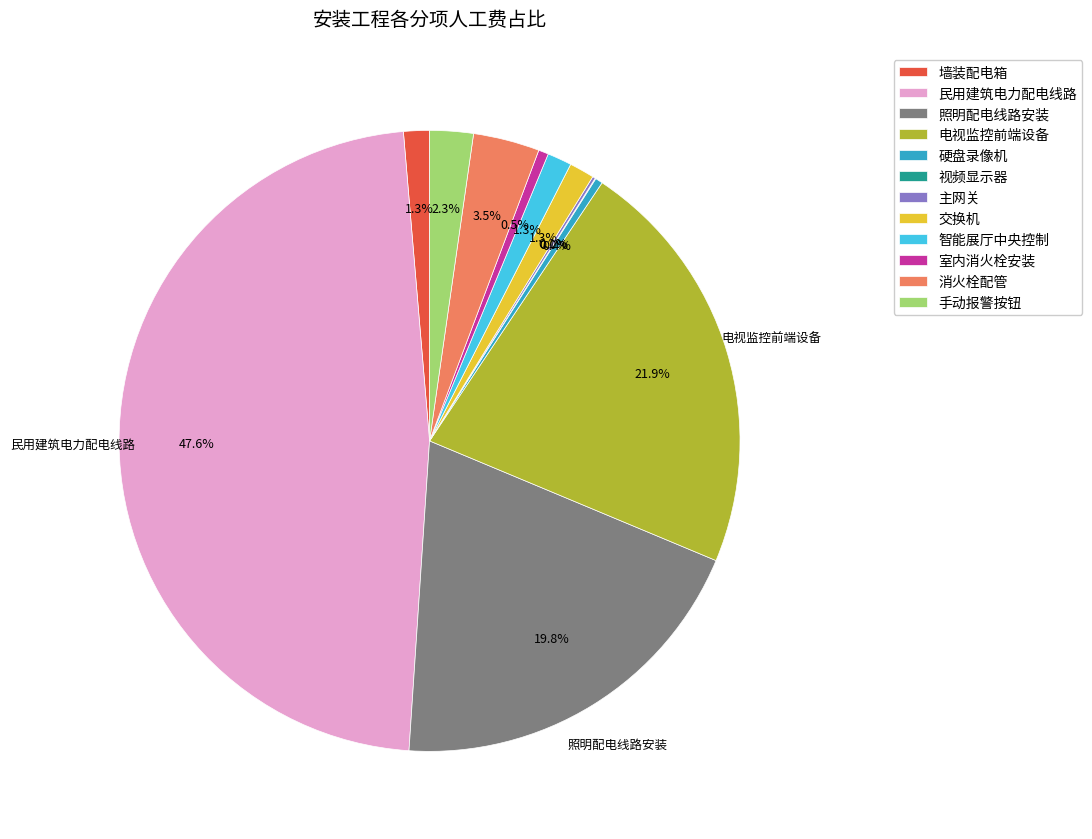

What is the largest slice in the pie chart?

民用建筑电力配电线路